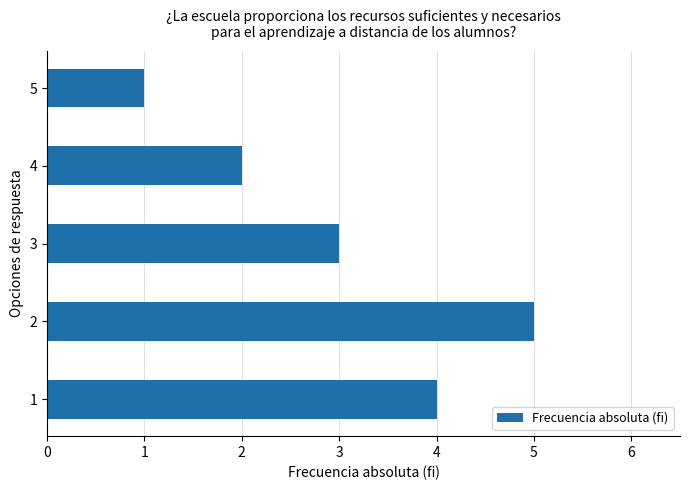

True or false: the data shows 1 at 3.

False